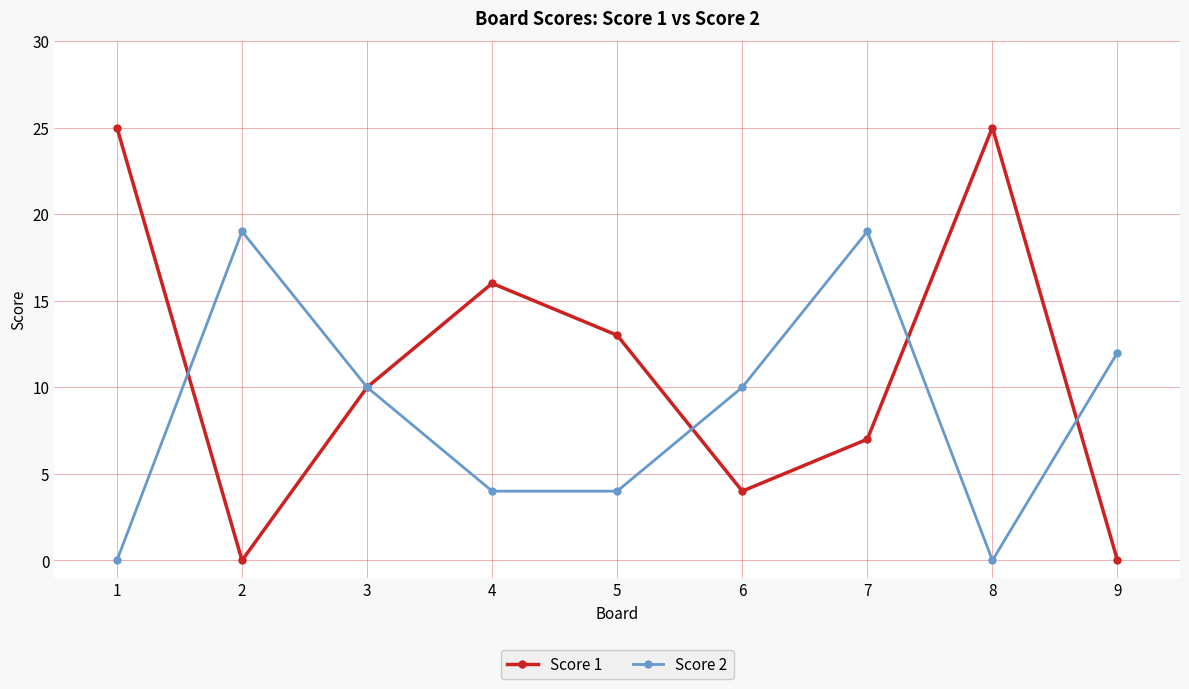

The value of Score 2 at 2 is 28. True or false?

False